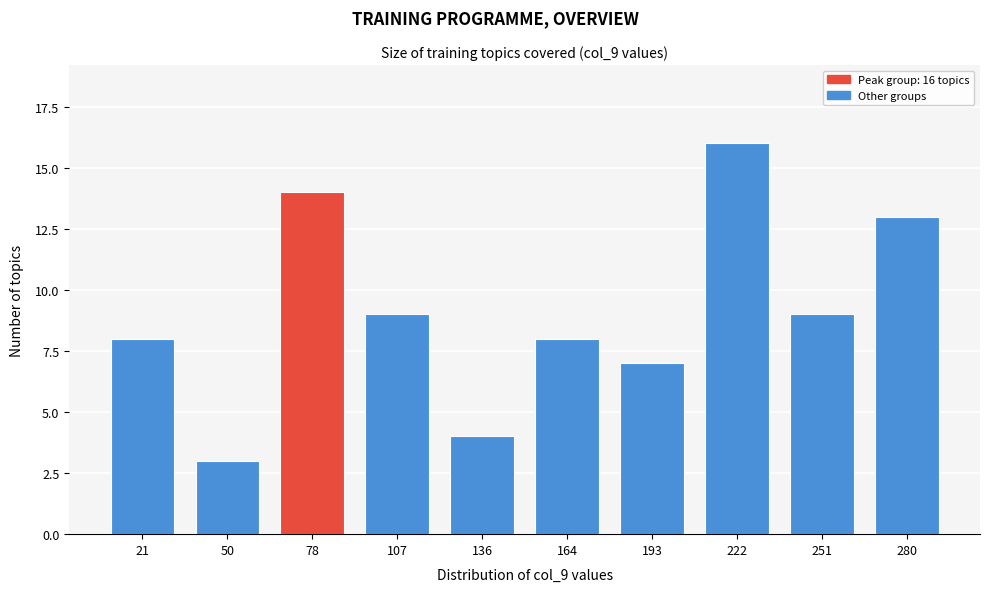

Reading left to right, extract all data points from this chart.

8	3	14	9	4	8	7	16	9	13